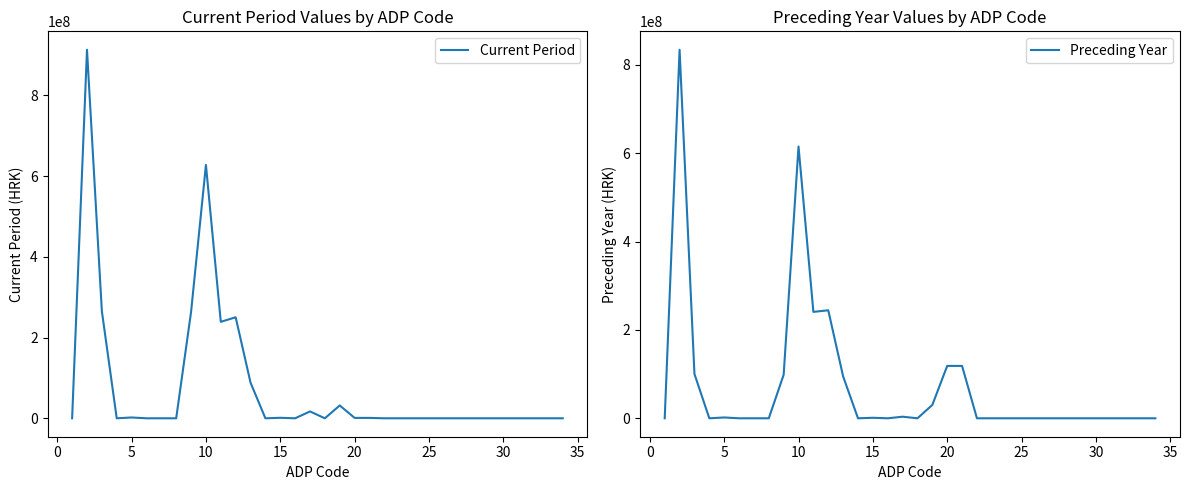

Reading left to right, extract all data points from this chart.

Current Period: 0	912815228	265430188	0	2024572	0	0	0	263405616	627502871	238955047	250216836	88281793	0	1251126	0	16993116	0	31804953	976685	976685	0	0	0	0	0	0	0	0	0	0	0	0	0
Preceding Year: 0	834182991	100397777	0	1884885	0	0	0	98512892	615204029	240879900	244474473	94813763	0	1175583	0	3586452	0	30273858	118581185	118581185	0	0	0	0	0	0	0	0	0	0	0	0	0